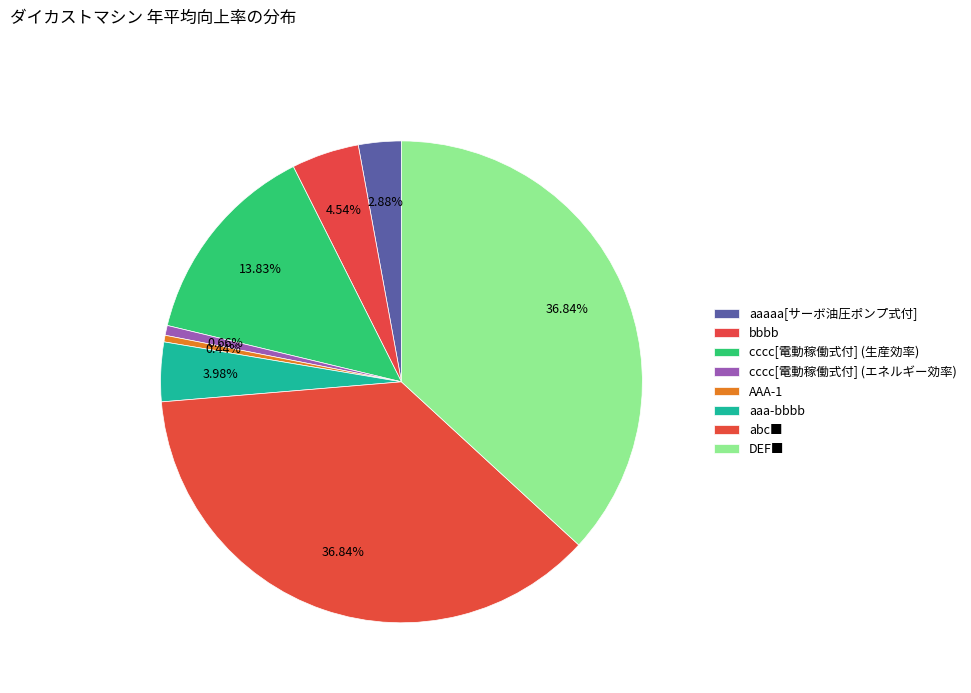

Is there a majority slice in this chart?

No